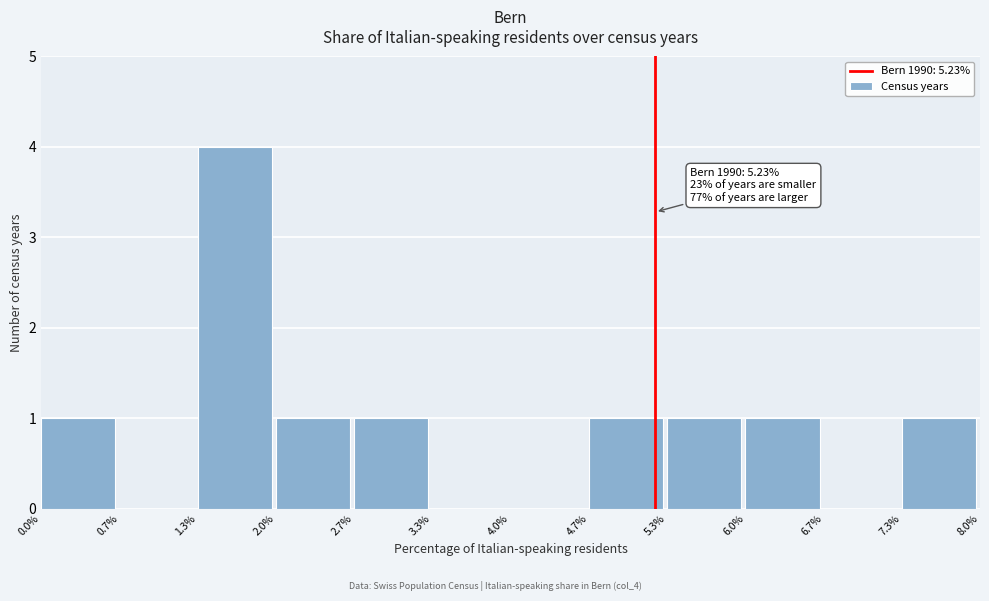

Which range on the x-axis has the tallest bar?

1.3% to 2.0%